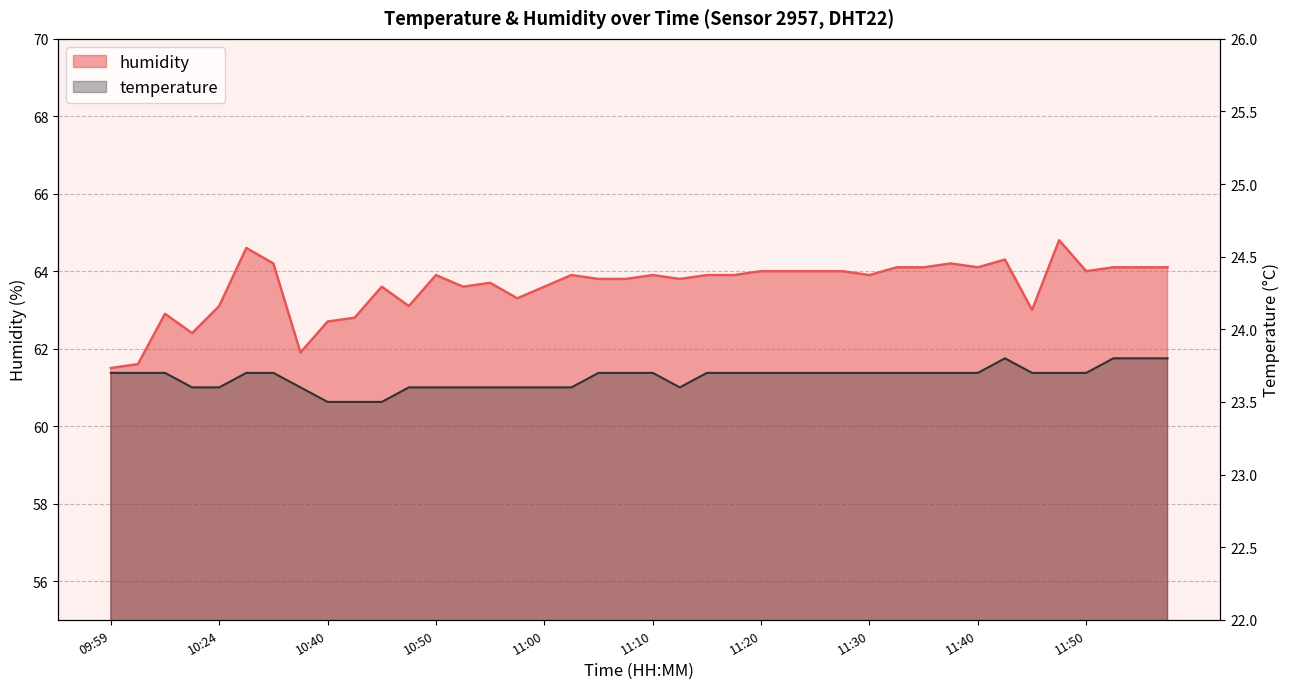

Reading left to right, transcribe all the data shown in this chart.

temperature: 23.7	23.7	23.7	23.6	23.6	23.7	23.7	23.6	23.5	23.5	23.5	23.6	23.6	23.6	23.6	23.6	23.6	23.6	23.7	23.7	23.7	23.6	23.7	23.7	23.7	23.7	23.7	23.7	23.7	23.7	23.7	23.7	23.7	23.8	23.7	23.7	23.7	23.8	23.8	23.8
humidity: 61.5	61.6	62.9	62.4	63.1	64.6	64.2	61.9	62.7	62.8	63.6	63.1	63.9	63.6	63.7	63.3	63.6	63.9	63.8	63.8	63.9	63.8	63.9	63.9	64.0	64.0	64.0	64.0	63.9	64.1	64.1	64.2	64.1	64.3	63.0	64.8	64.0	64.1	64.1	64.1